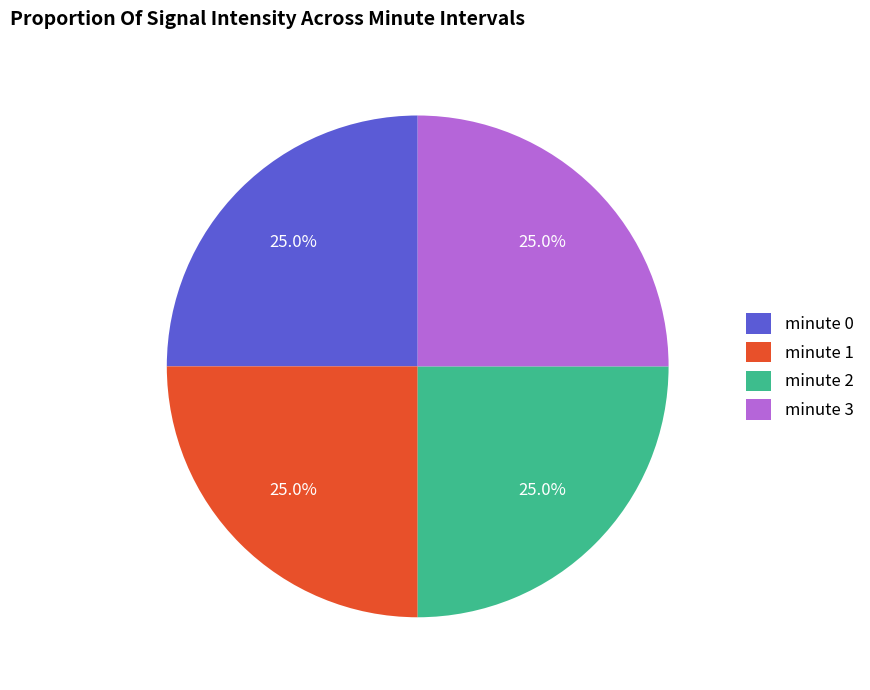

How many segments does this pie chart have?

4